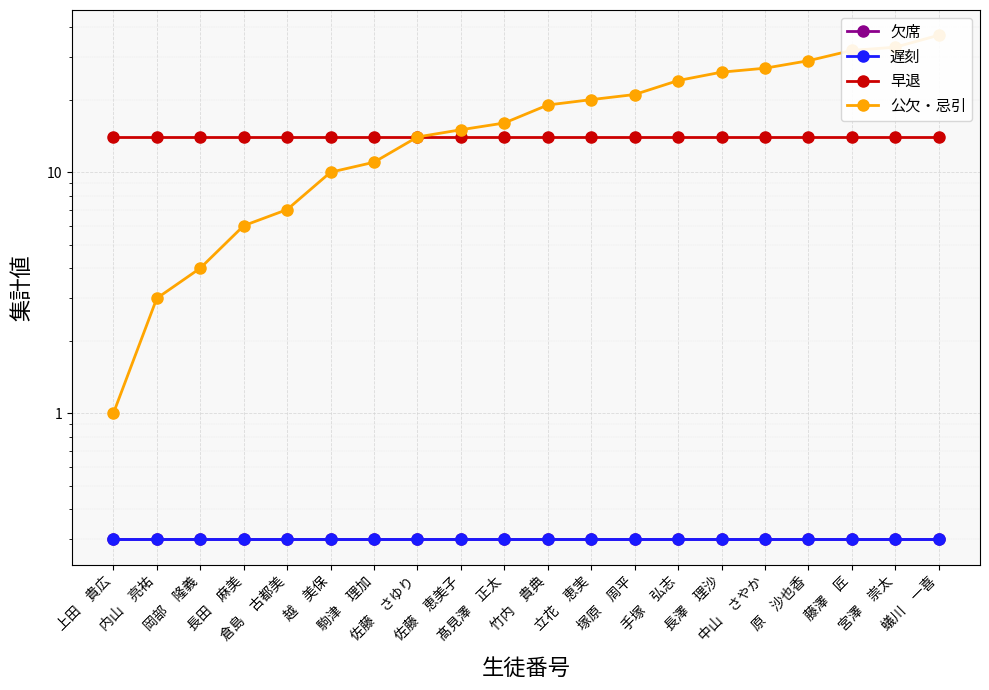

What is the value of the 欠席 point at the 17th from the left?

0.3